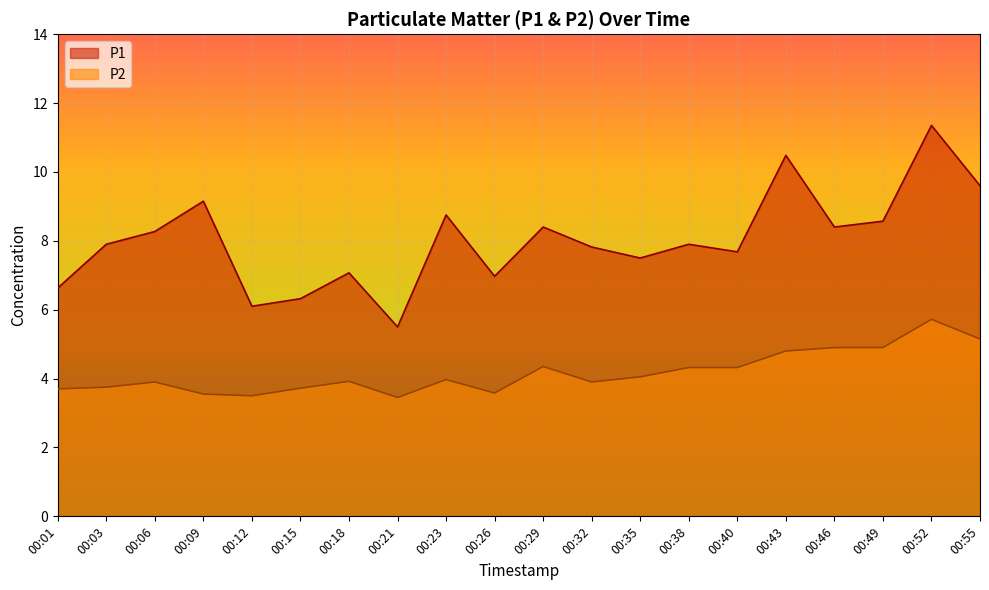

How many categories are shown in the chart?

20